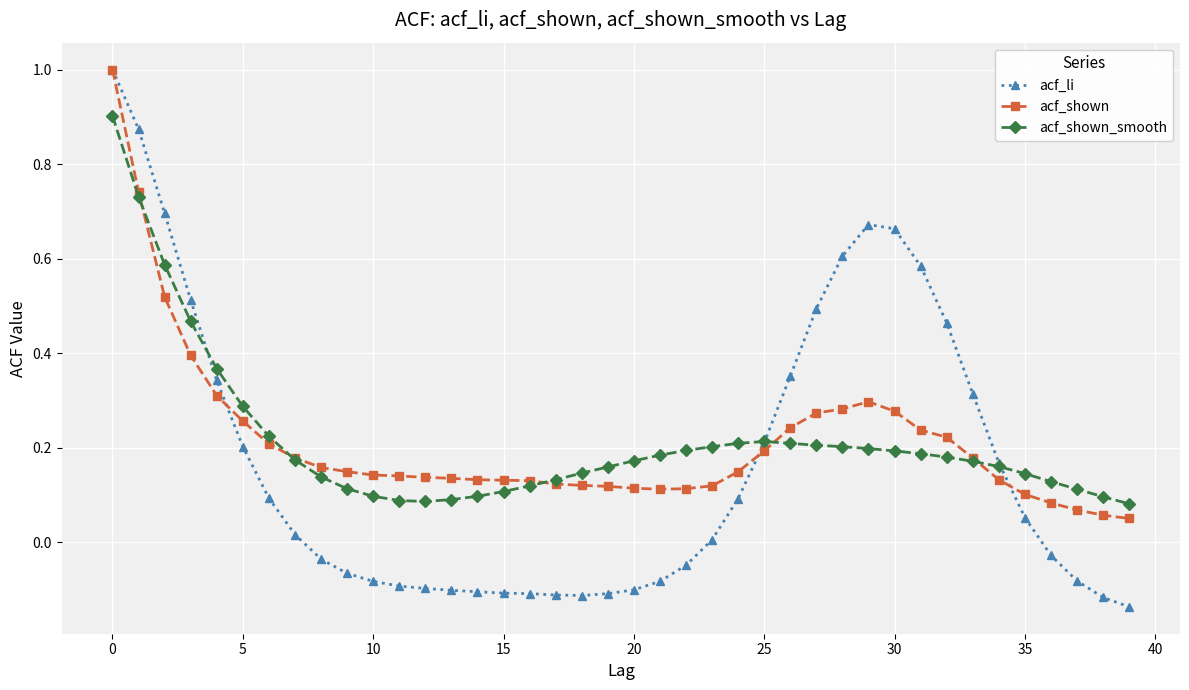

What is the maximum value shown in the chart?

1.0